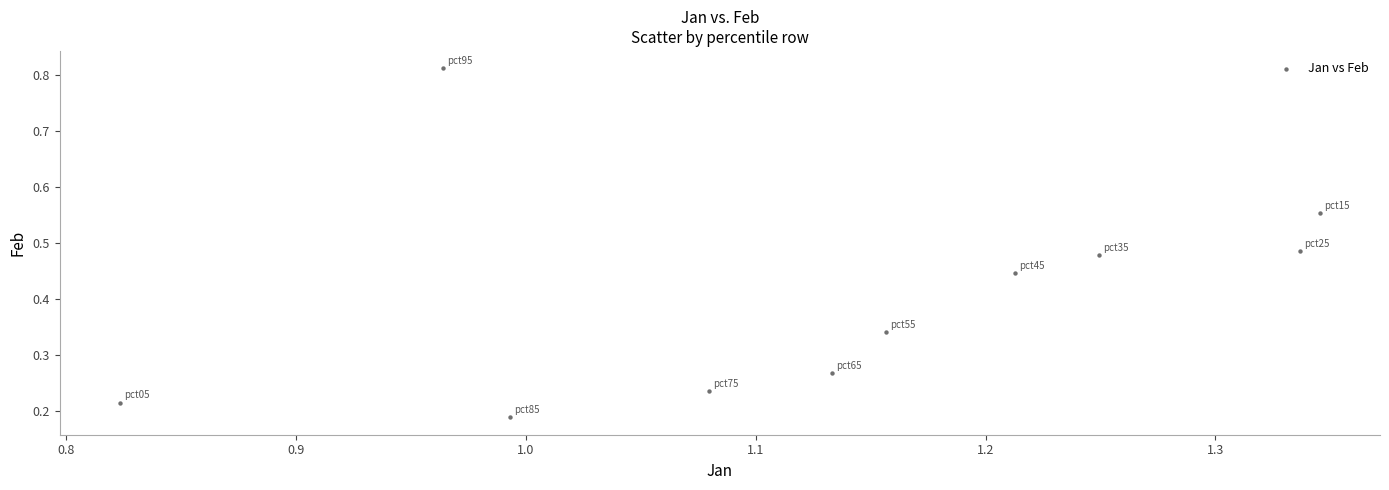

What is the average X value?

1.1